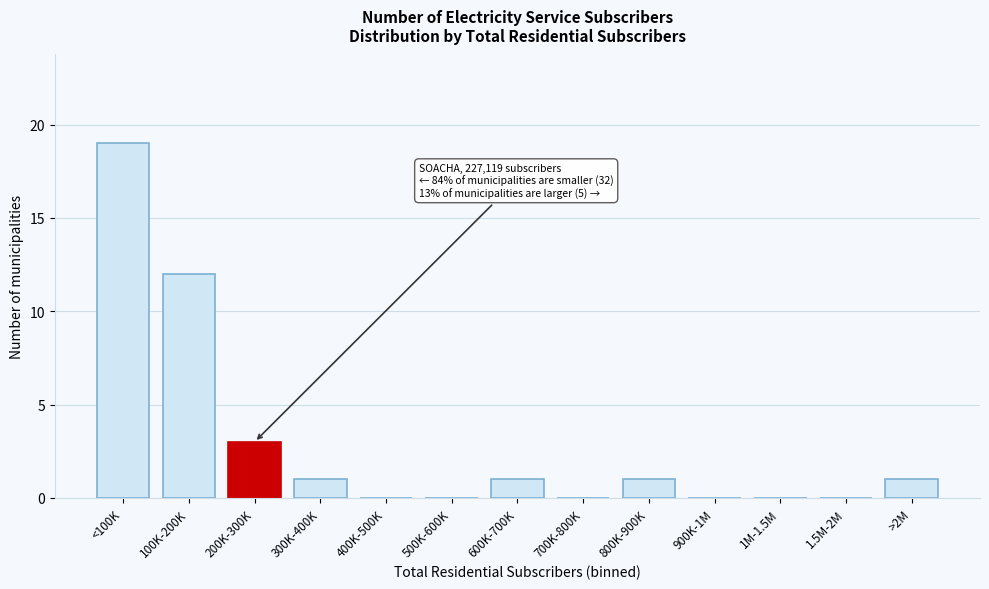

Reading left to right, transcribe all the data shown in this chart.

<100K=19	100K-200K=12	200K-300K=3	300K-400K=1	400K-500K=0	500K-600K=0	600K-700K=1	700K-800K=0	800K-900K=1	900K-1M=0	1M-1.5M=0	1.5M-2M=0	>2M=1